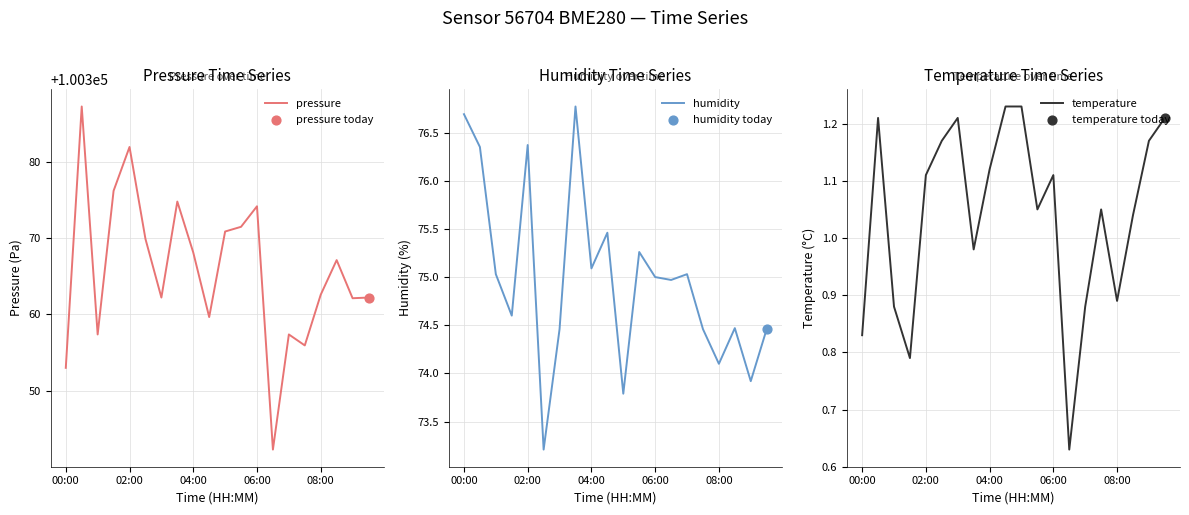

What are all the series names shown in the legend?

pressure, humidity, temperature